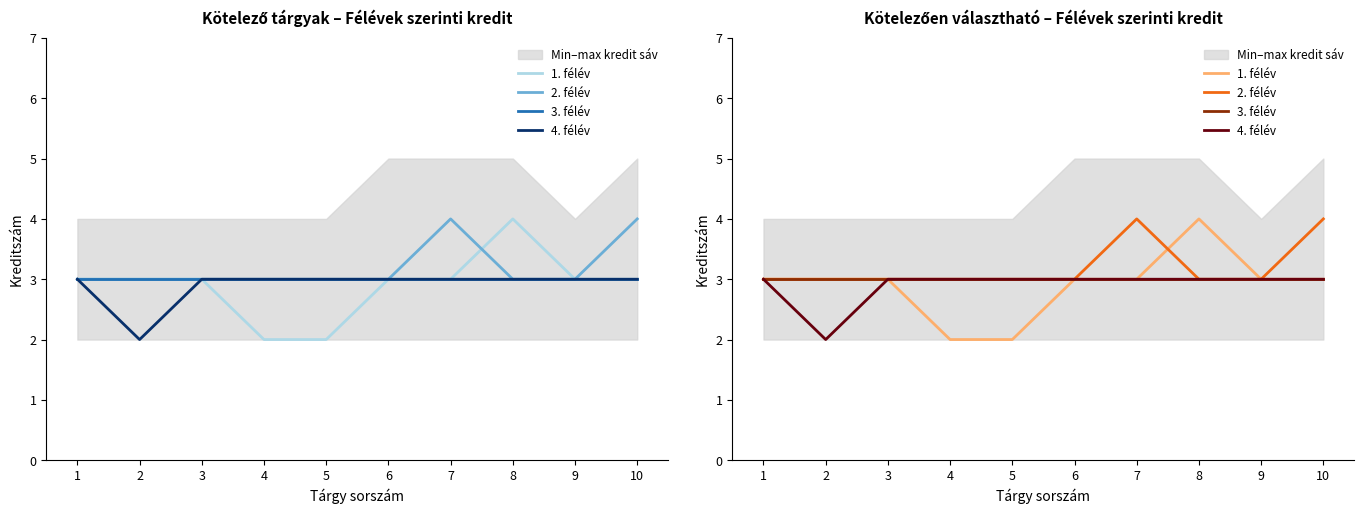

Reading left to right, extract all data points from this chart.

1. félév: 1=3	2=3	3=3	4=2	5=2	6=3	7=3	8=4	9=3	10=3
2. félév: 1=3	2=3	3=3	4=3	5=3	6=3	7=4	8=3	9=3	10=4
3. félév: 1=3	2=3	3=3	4=3	5=3	6=3	7=3	8=3	9=3	10=3
4. félév: 1=3	2=2	3=3	4=3	5=3	6=3	7=3	8=3	9=3	10=3